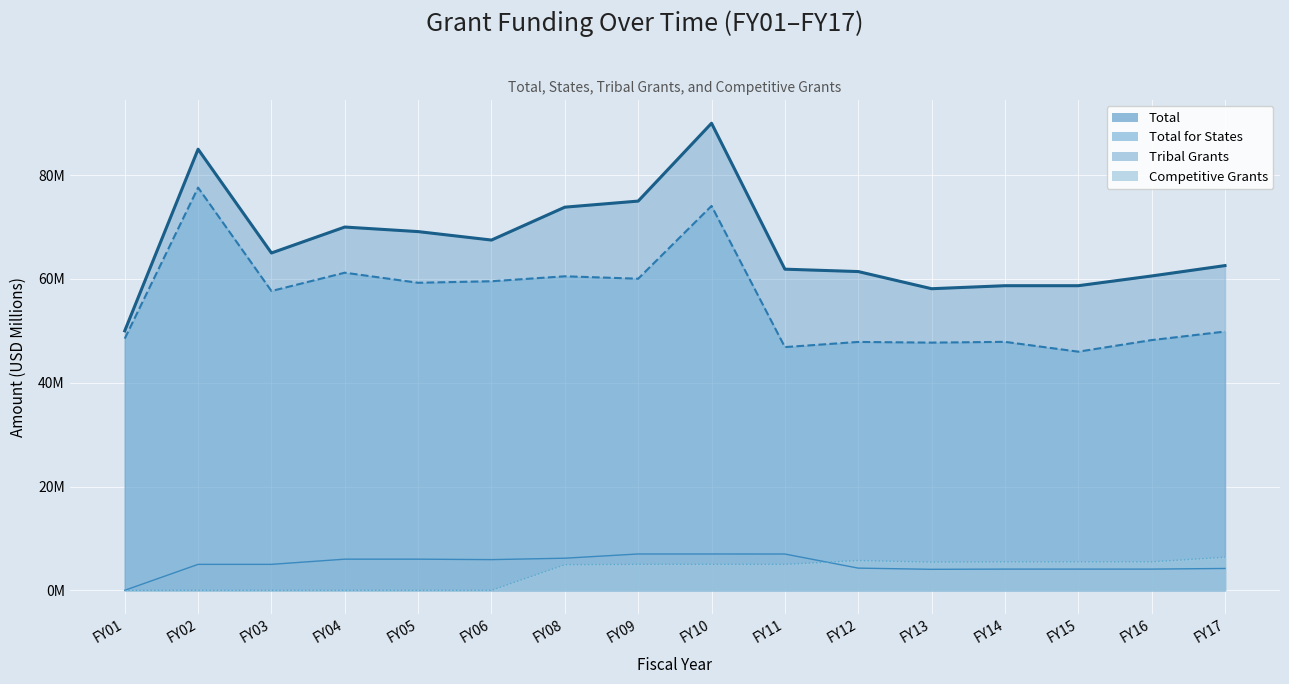

What is the average value of the Total for States series?

55.8